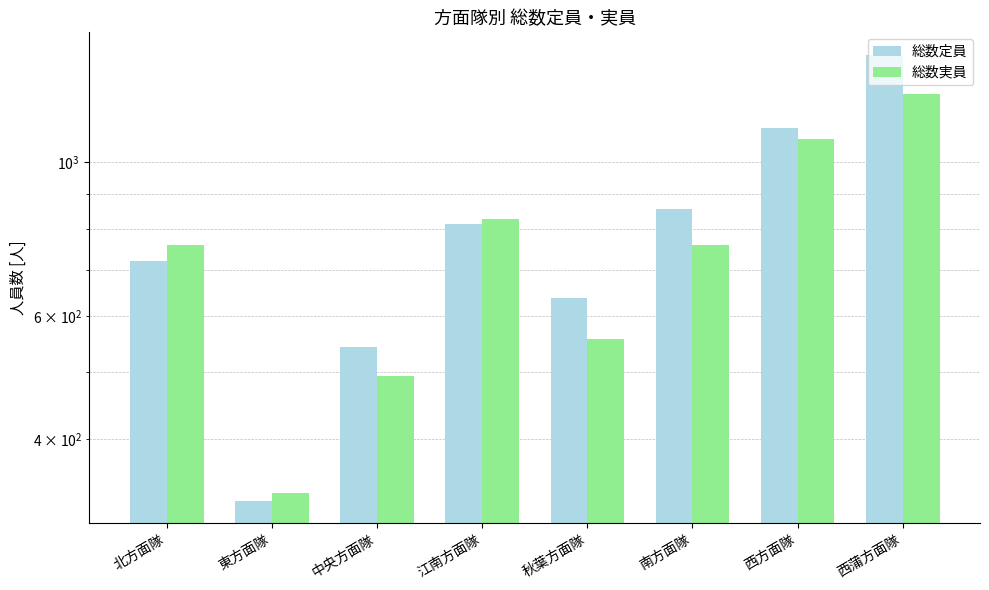

What is the greatest value displayed?

1425